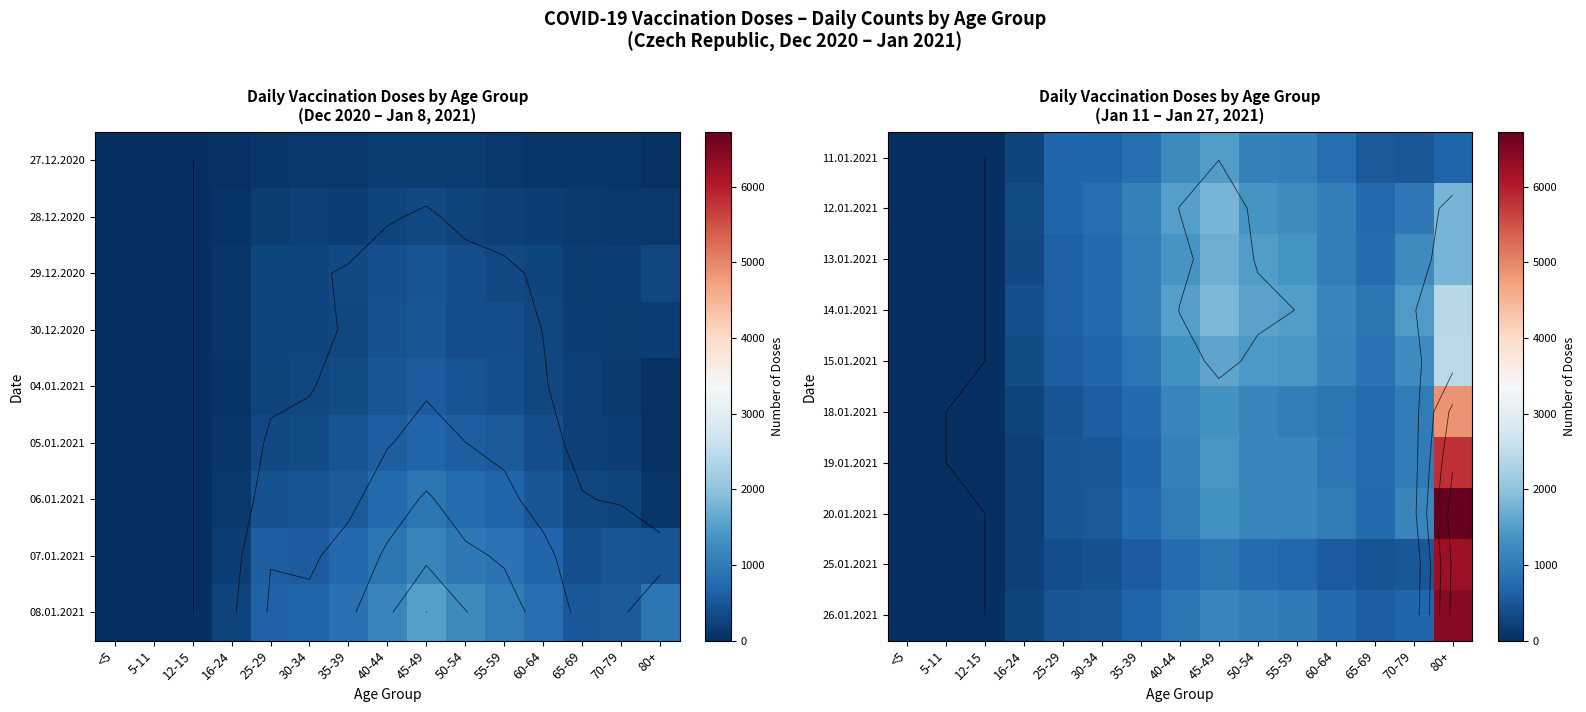

What is the greatest value displayed?

6724